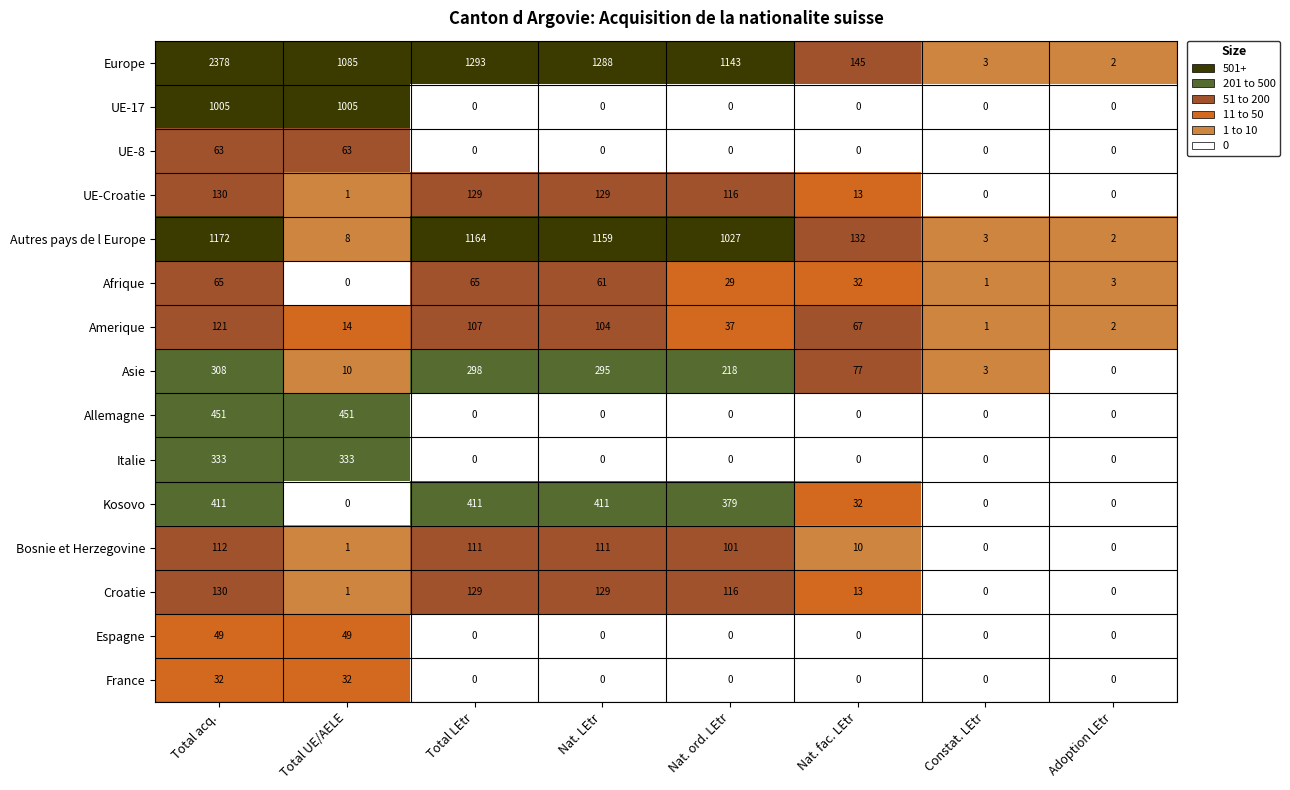

What is the greatest value displayed?

2378